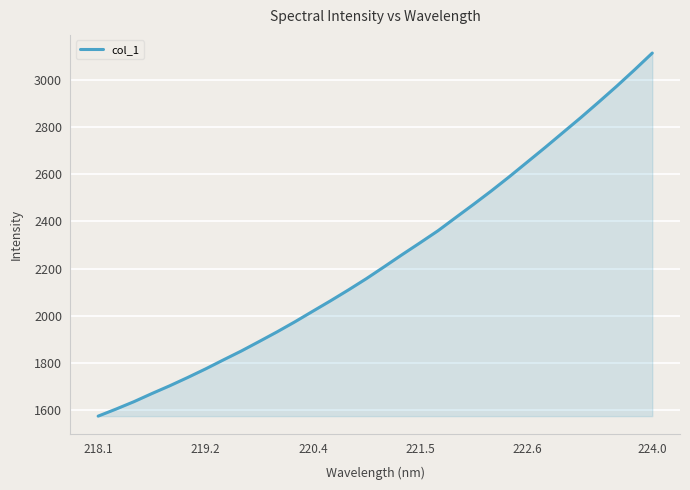

What is the difference between the maximum and minimum values?

1538.1